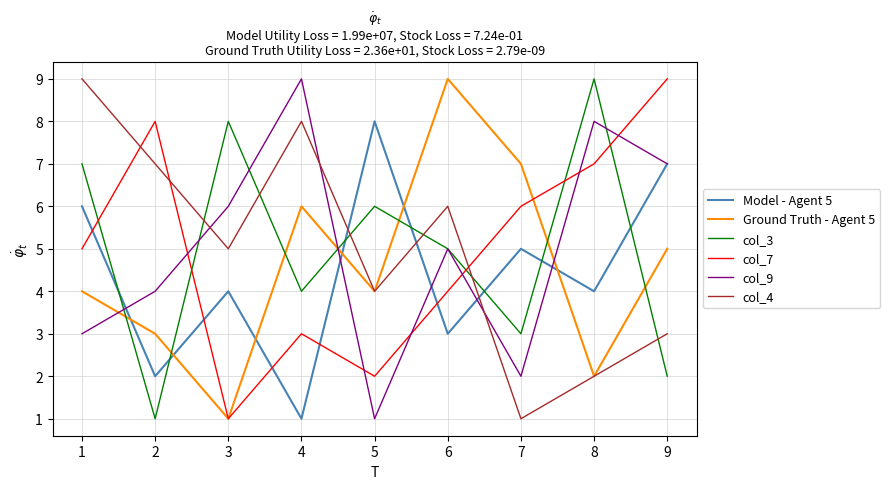

At which category does col_9 reach its first local valley?

5